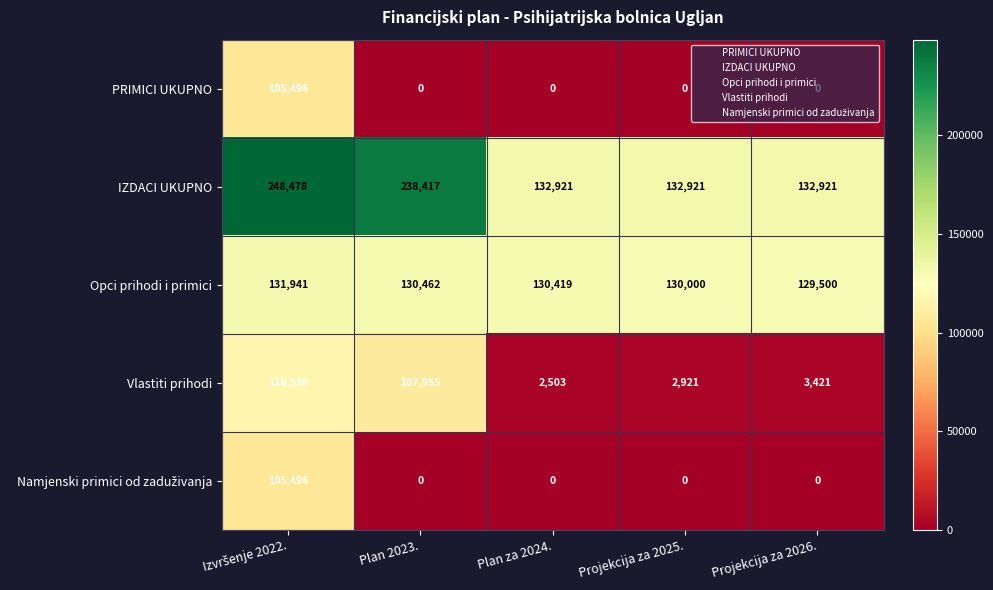

What is the highest value of the Opci prihodi i primici series?

131941